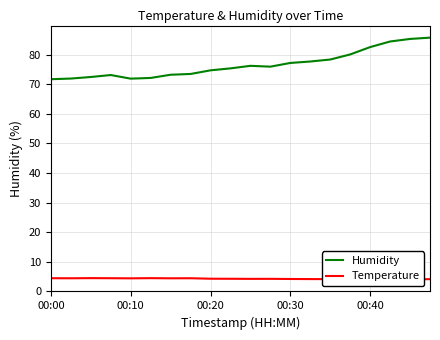

What is the lowest value of the Humidity series?

71.7